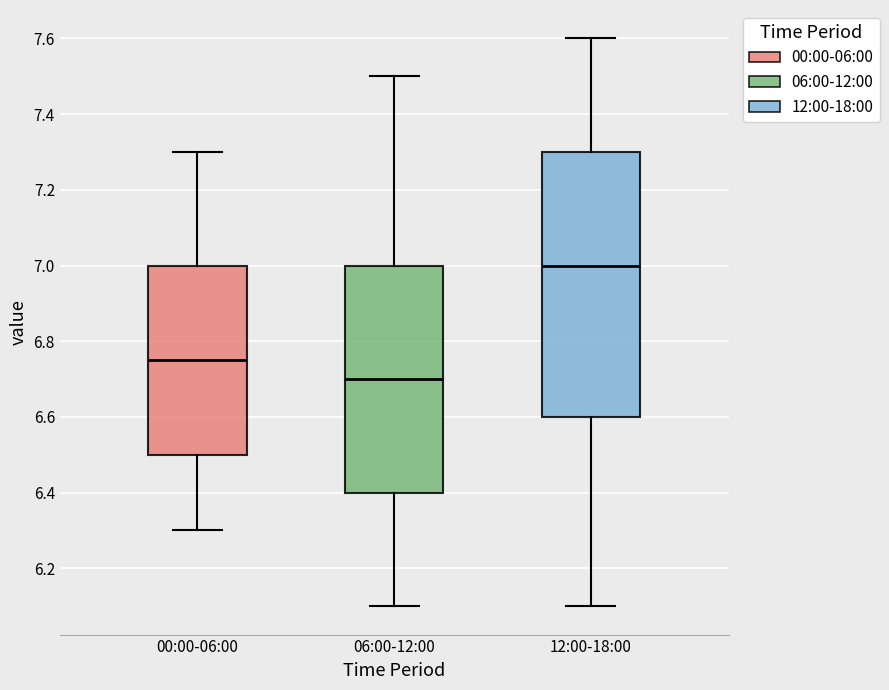

Where does the median line of the box for 00:00-06:00 sit on the y-axis? The values are not printed on the chart, so give them approximately, as read against the axis.

6.76